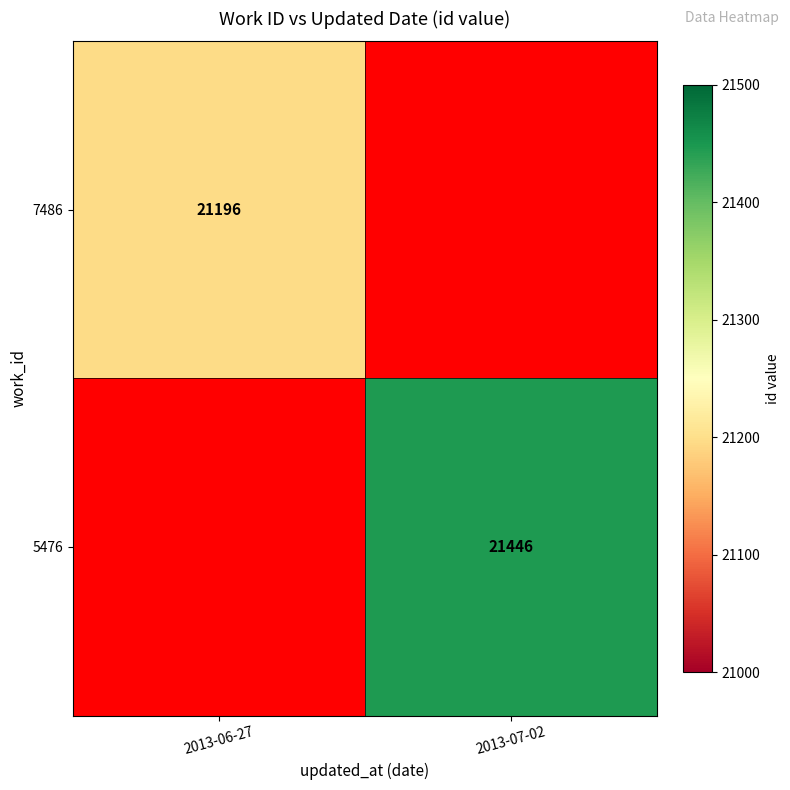

The value of 7486 at 2013-06-27 is 21196. True or false?

True